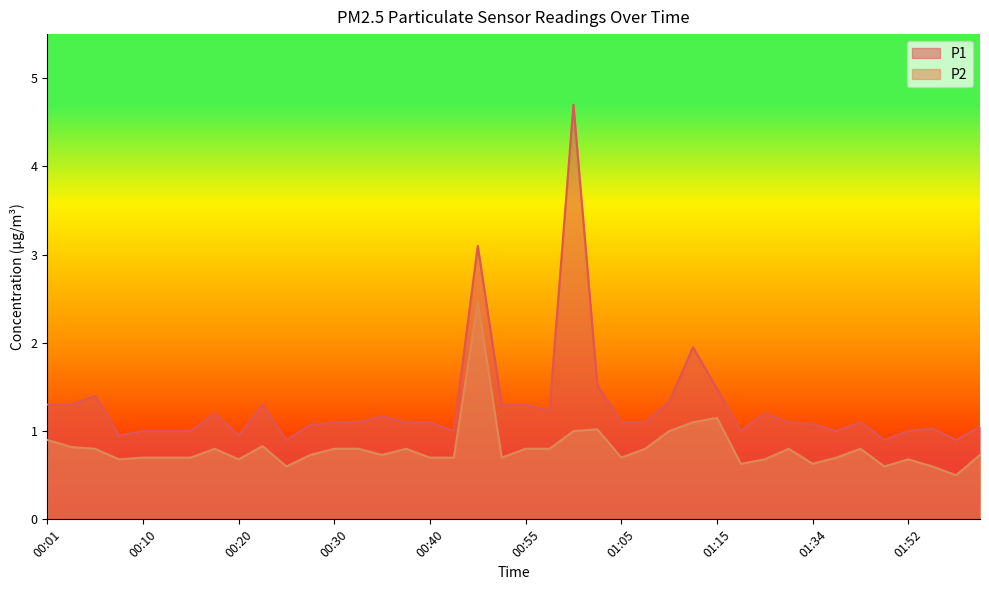

Does the chart have visible grid lines?

No